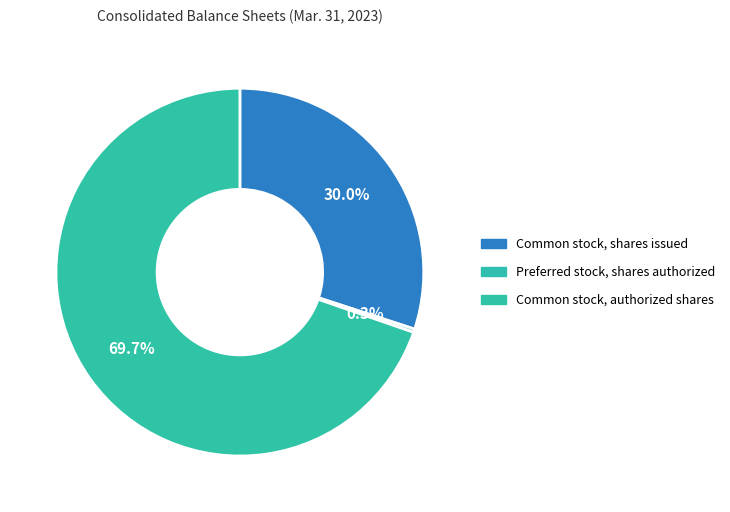

Which has a higher value, Common stock, shares issued or Common stock, authorized shares?

Common stock, authorized shares